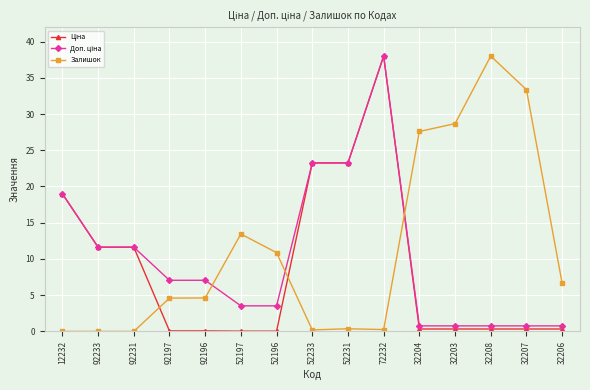

True or false: Залишок has a value of 0.0 at 92231.

True